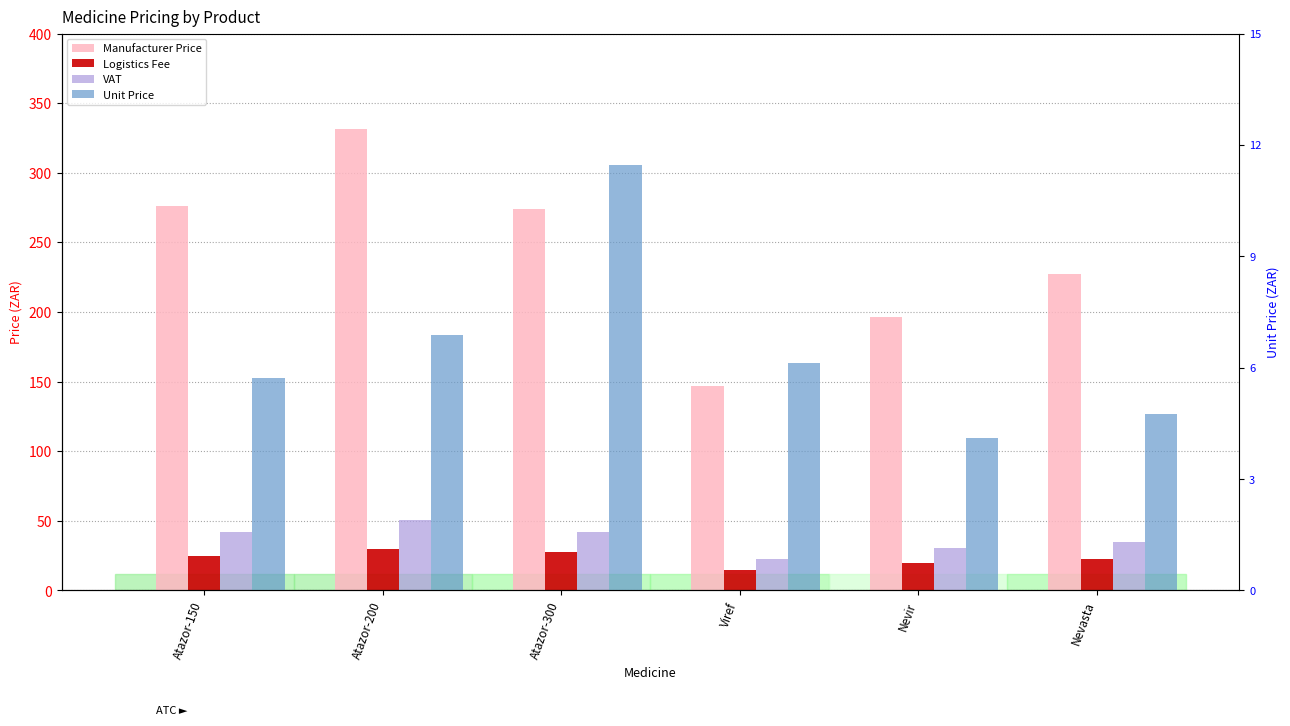

Reading left to right, transcribe all the data shown in this chart.

Manufacturer Price: 276.5	331.5	273.9	146.8	196.6	227.2
Logistics Fee: 24.9	29.8	27.4	14.7	19.7	22.7
VAT: 42.2	50.6	42.2	22.6	30.3	35.0
Unit Price: 5.7	6.9	11.4	6.1	4.1	4.8